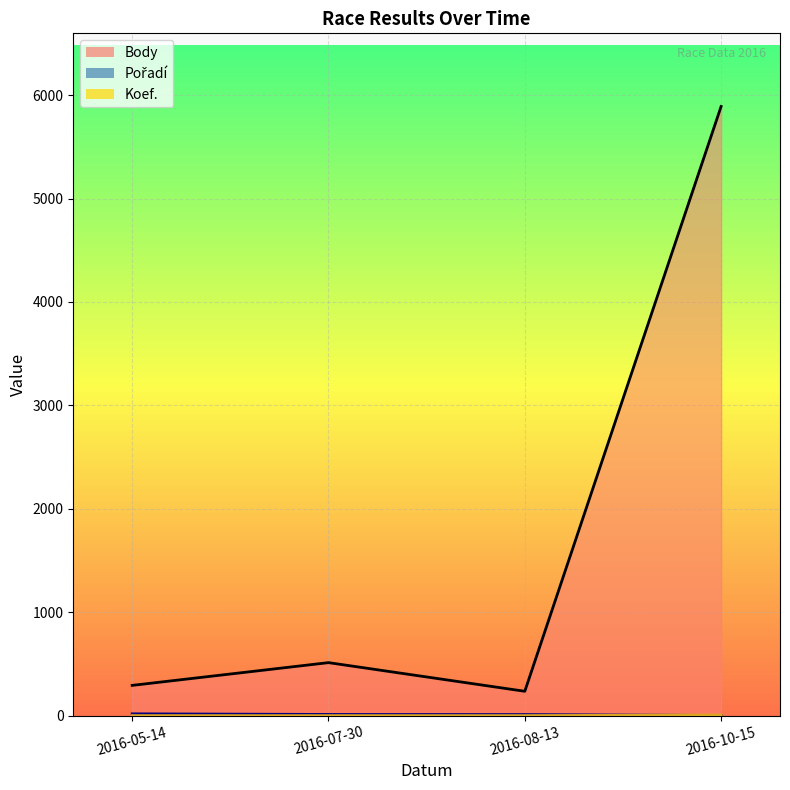

Count the Koef. values in the range 1 to 7.

4